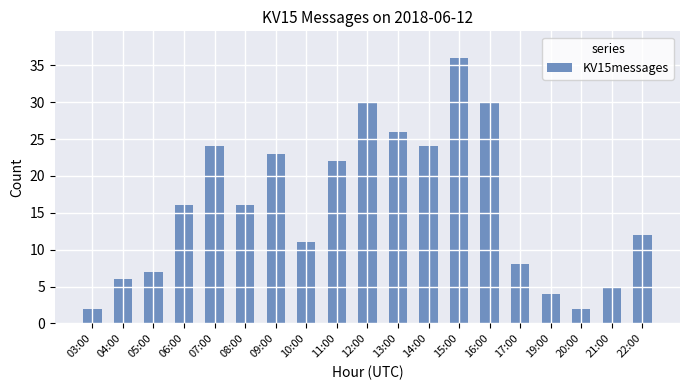

What is the difference between the second highest and second lowest values?

28